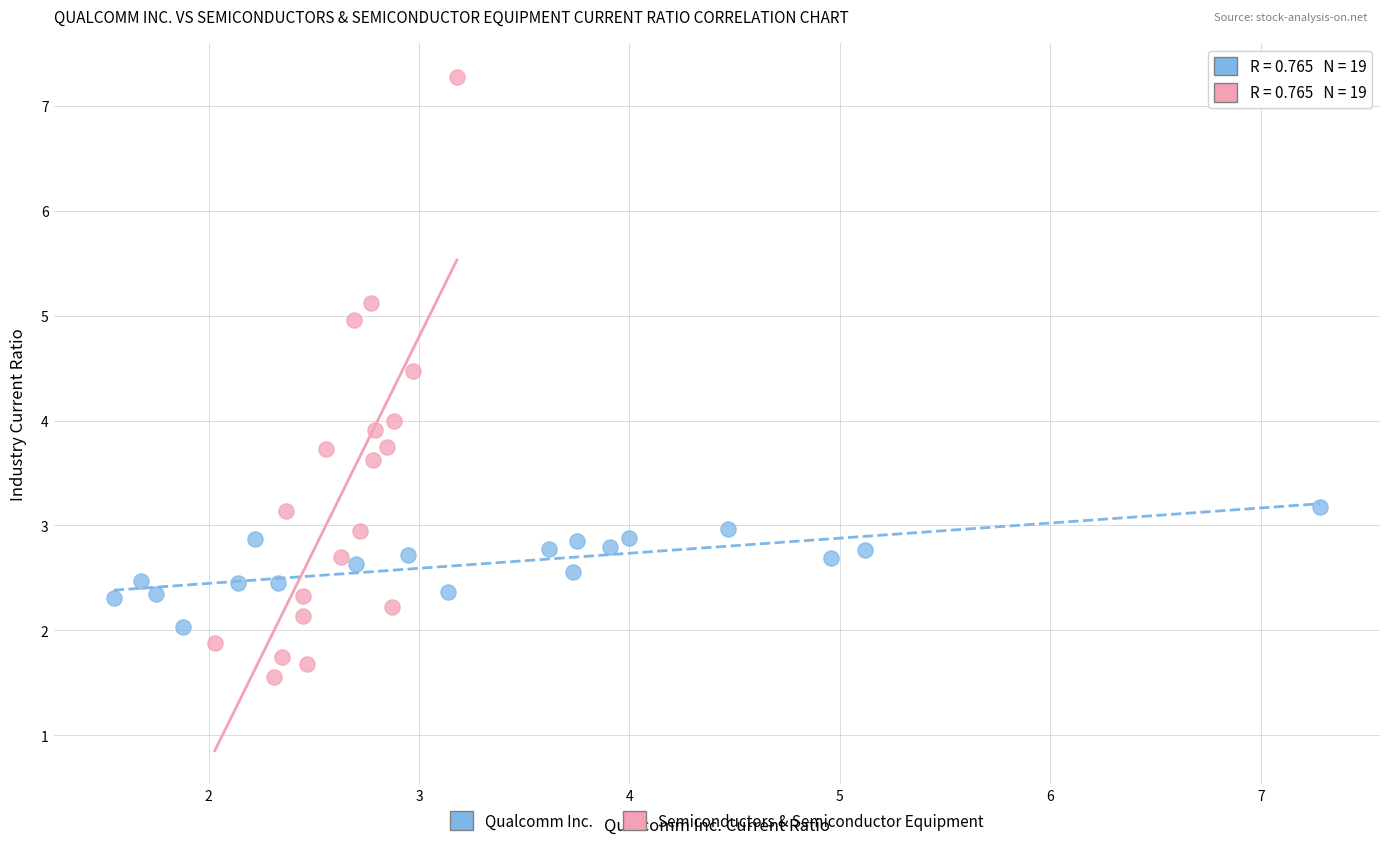

Which series contains the lowest Y value?

Semiconductors & Semiconductor Equipment